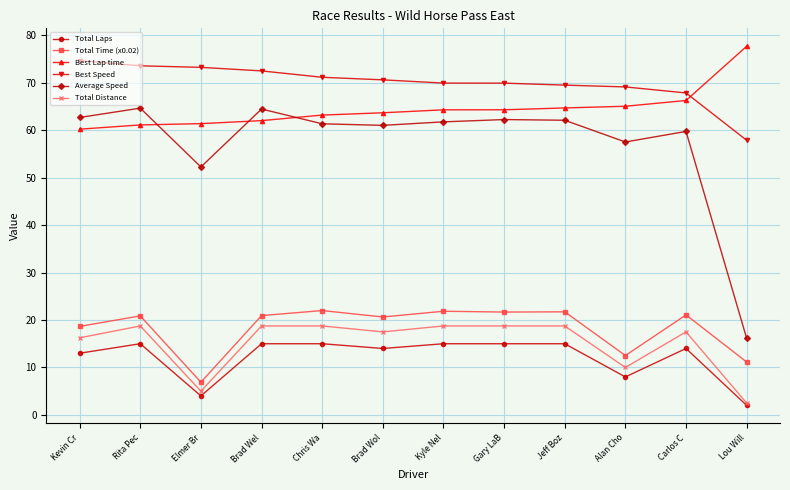

Where is the first local maximum for Total Distance?

Rita Pec